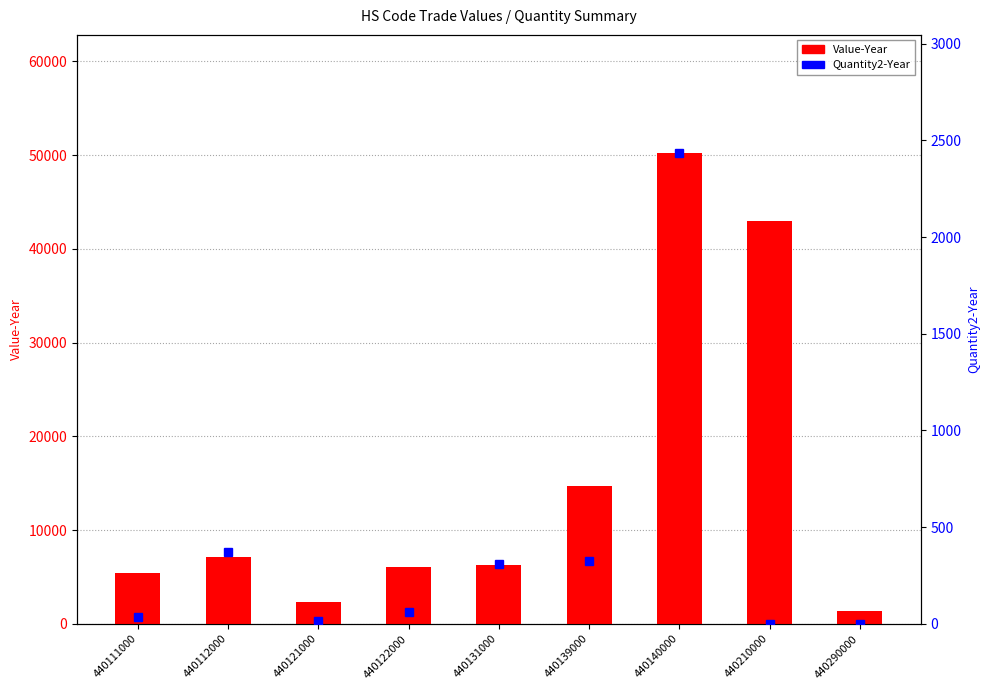

How many values exceed 6268?

4